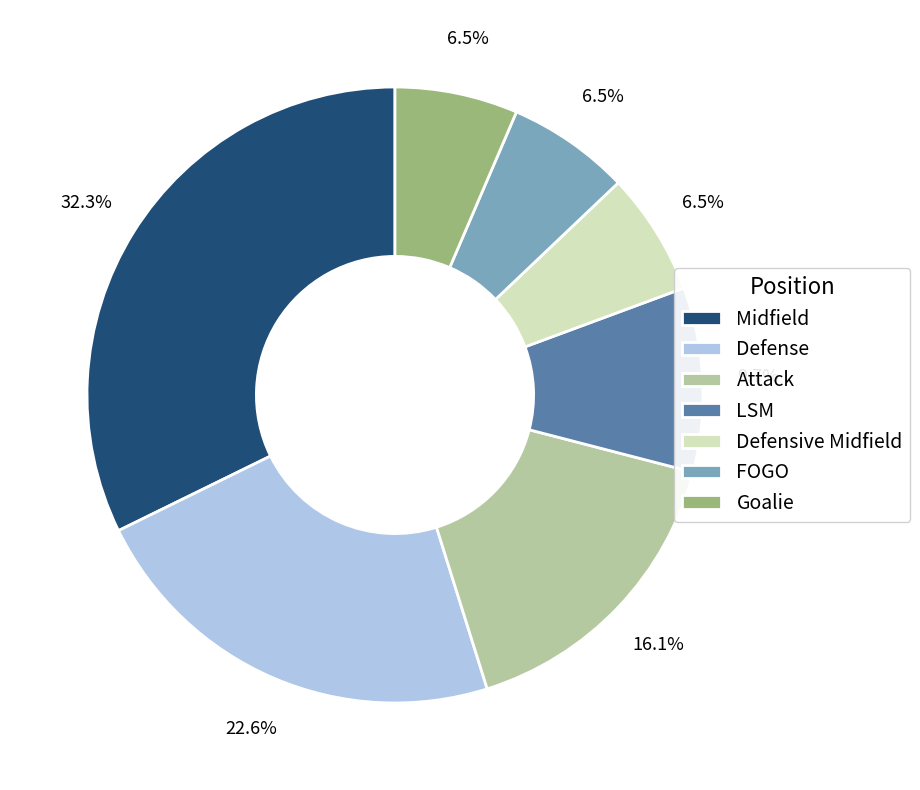

Which category has the biggest portion of the pie?

Midfield